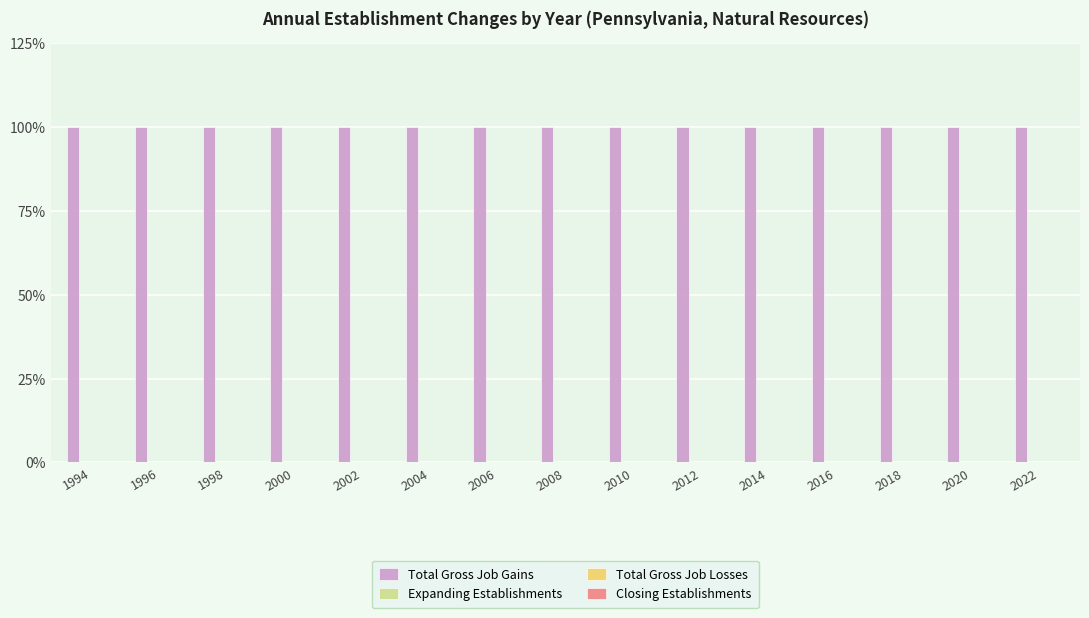

The value of Expanding Establishments at 1998 is 0. True or false?

True